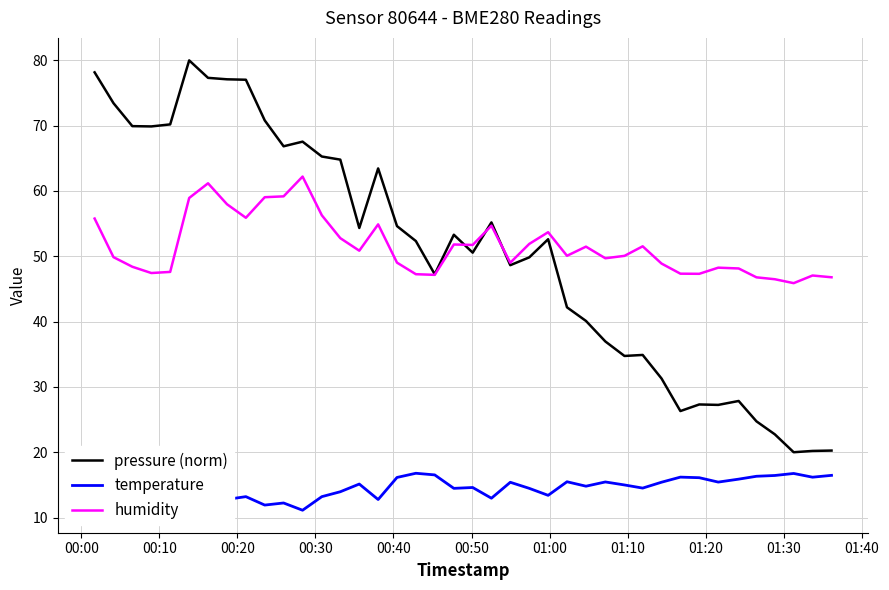

Which series has the largest total across all categories?

humidity